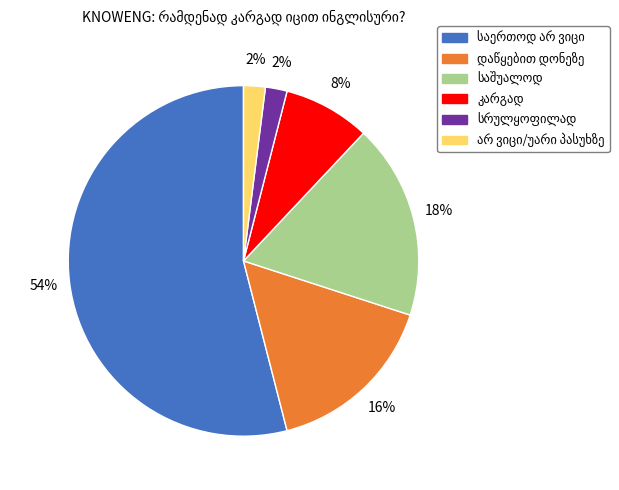

To the nearest percent, what is the average slice percentage?

17%